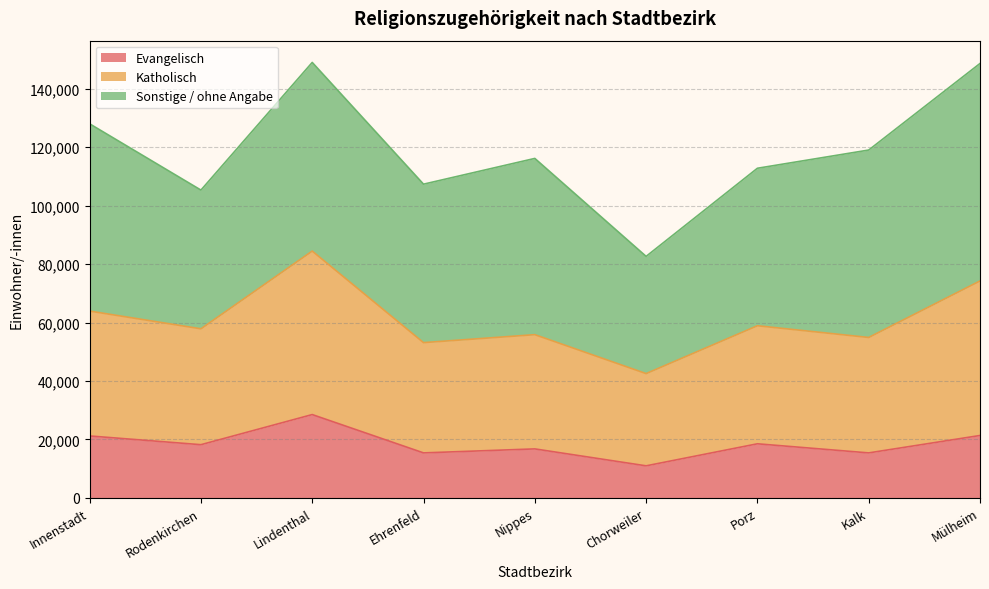

At which label does Evangelisch reach its peak?

Lindenthal